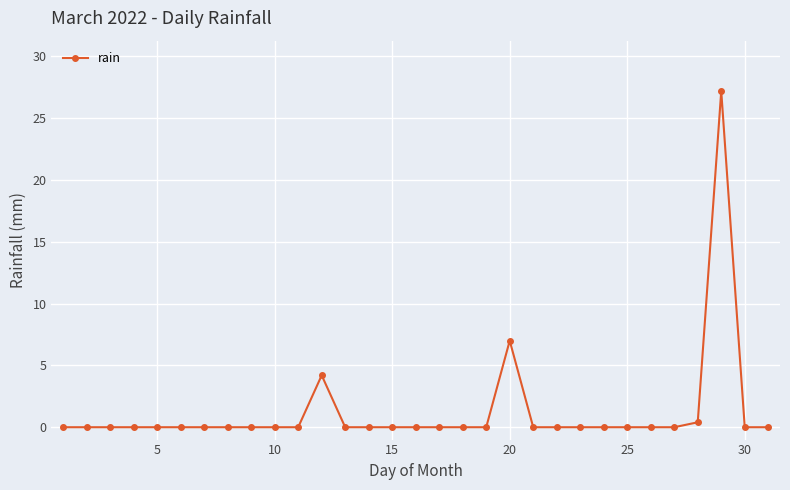

Reading left to right, transcribe all the data shown in this chart.

0.0	0.0	0.0	0.0	0.0	0.0	0.0	0.0	0.0	0.0	0.0	4.2	0.0	0.0	0.0	0.0	0.0	0.0	0.0	7.0	0.0	0.0	0.0	0.0	0.0	0.0	0.0	0.4	27.2	0.0	0.0